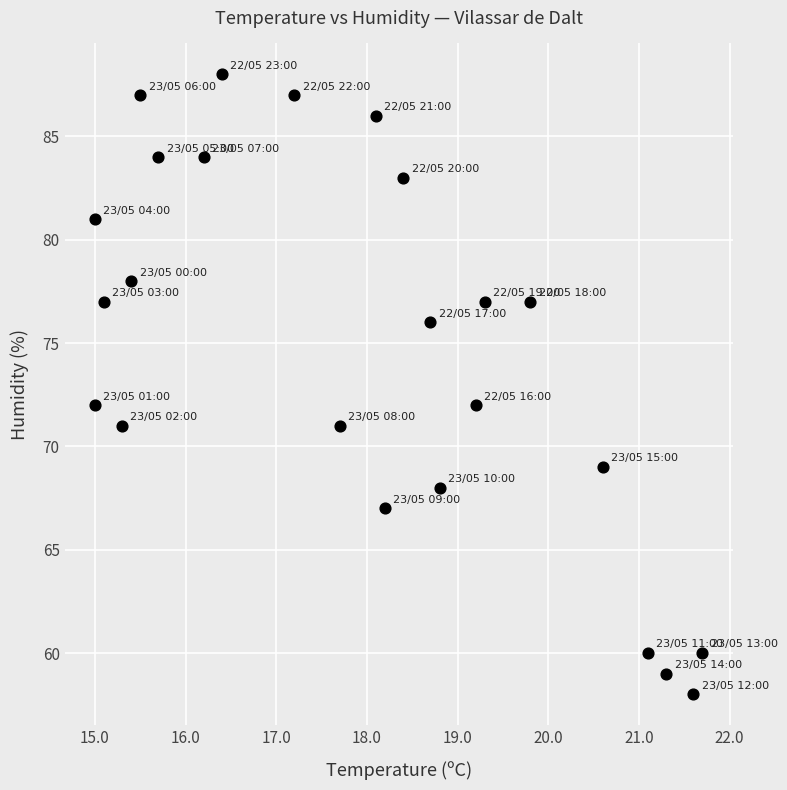

What is the range of Y values (max minus min)?

30